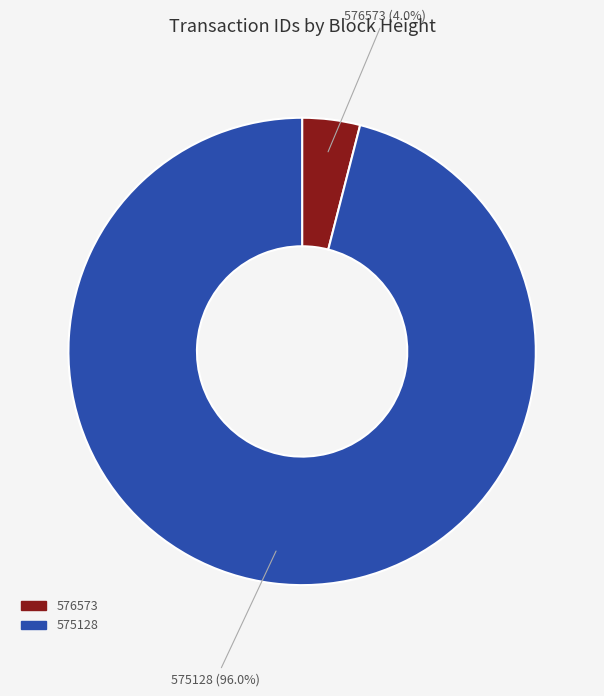

The 575128 slice represents 96% of the pie. True or false?

True